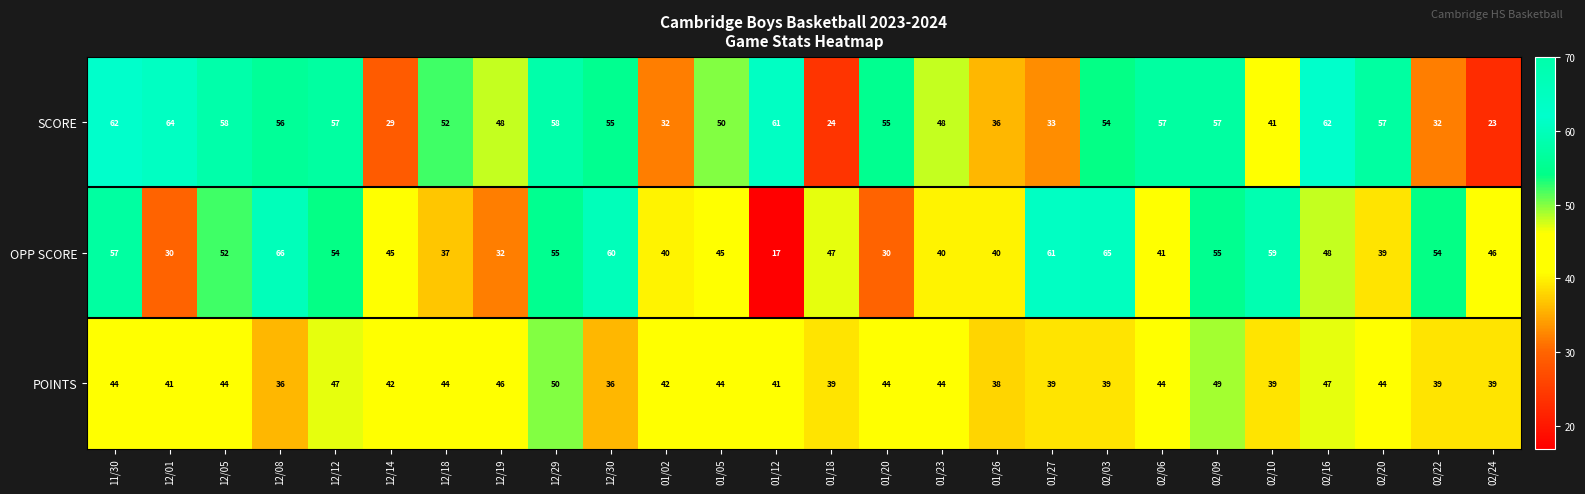

What is the difference between the maximum and minimum values in the SCORE series?

41